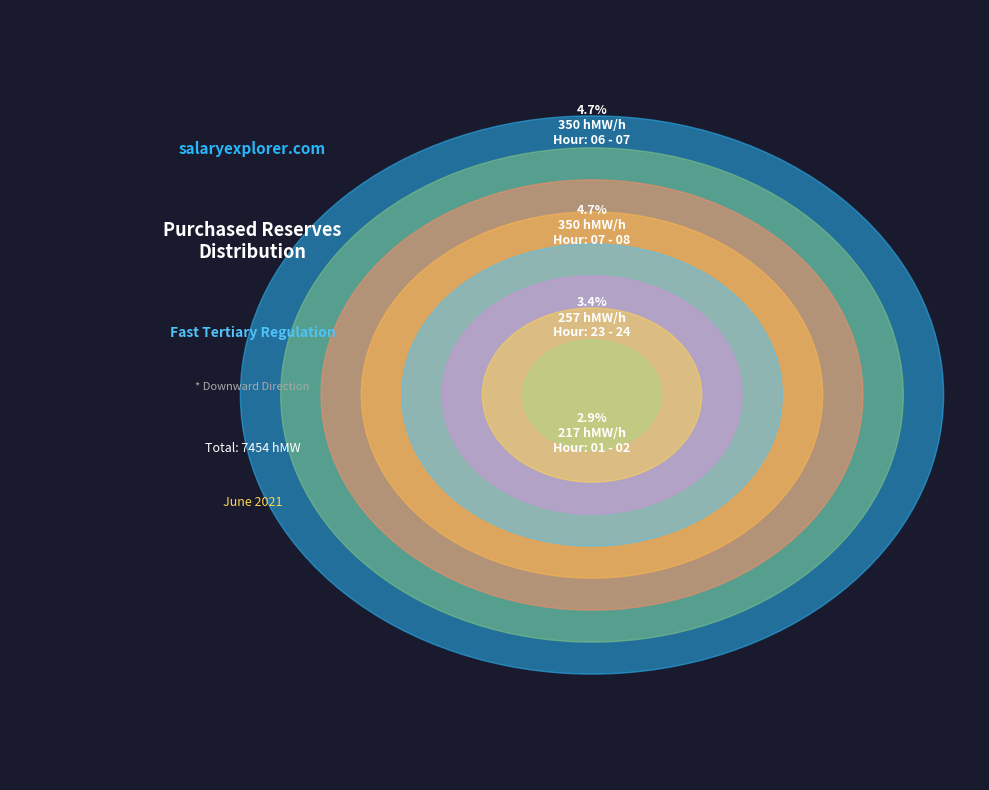

To the nearest percent, what is the difference between the 01 - 02 and 00 - 01 slice percentages?

2%